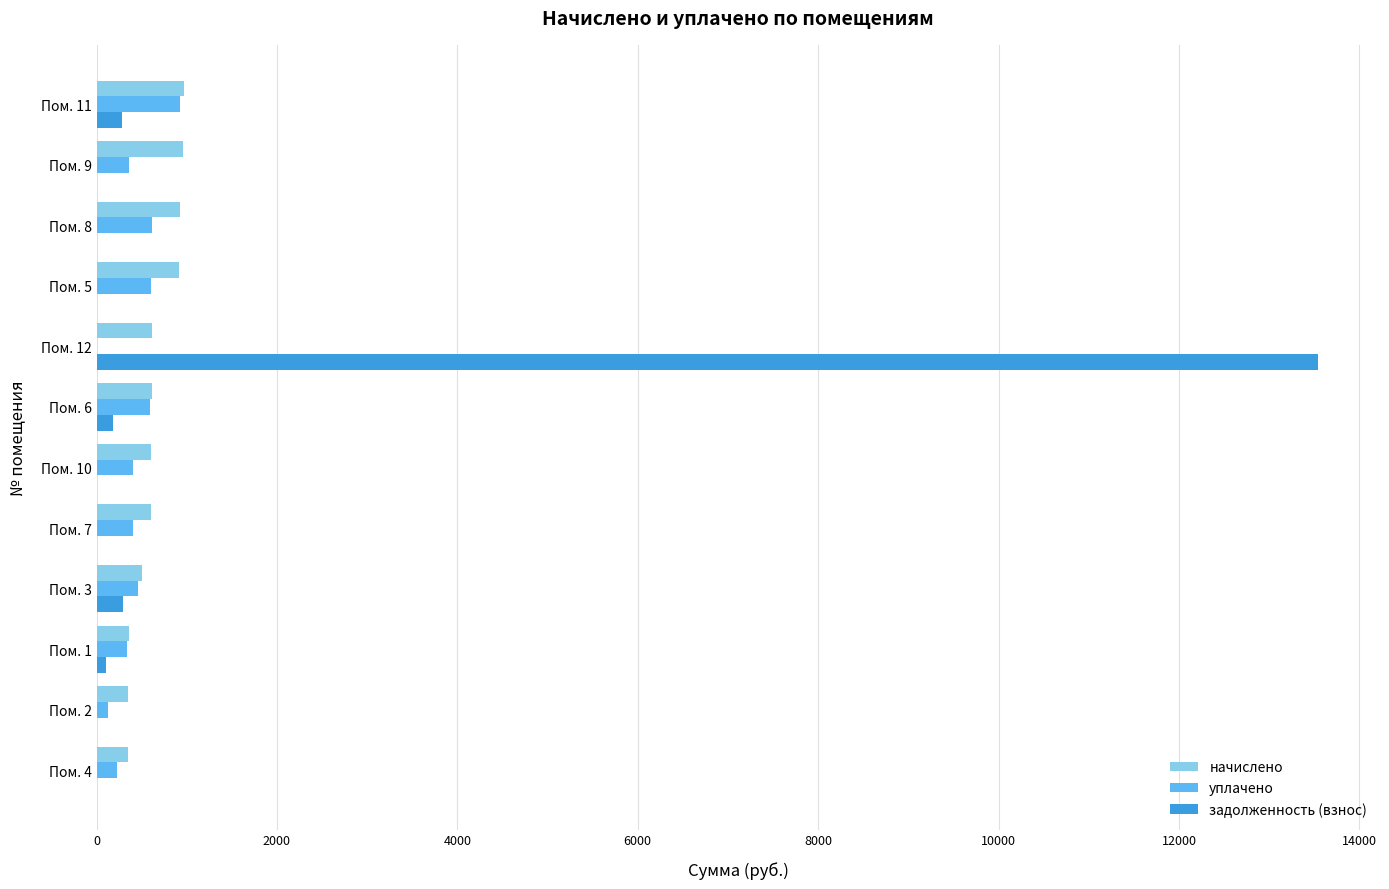

Which series changed the most between Пом. 12 and Пом. 11?

задолженность (взнос)